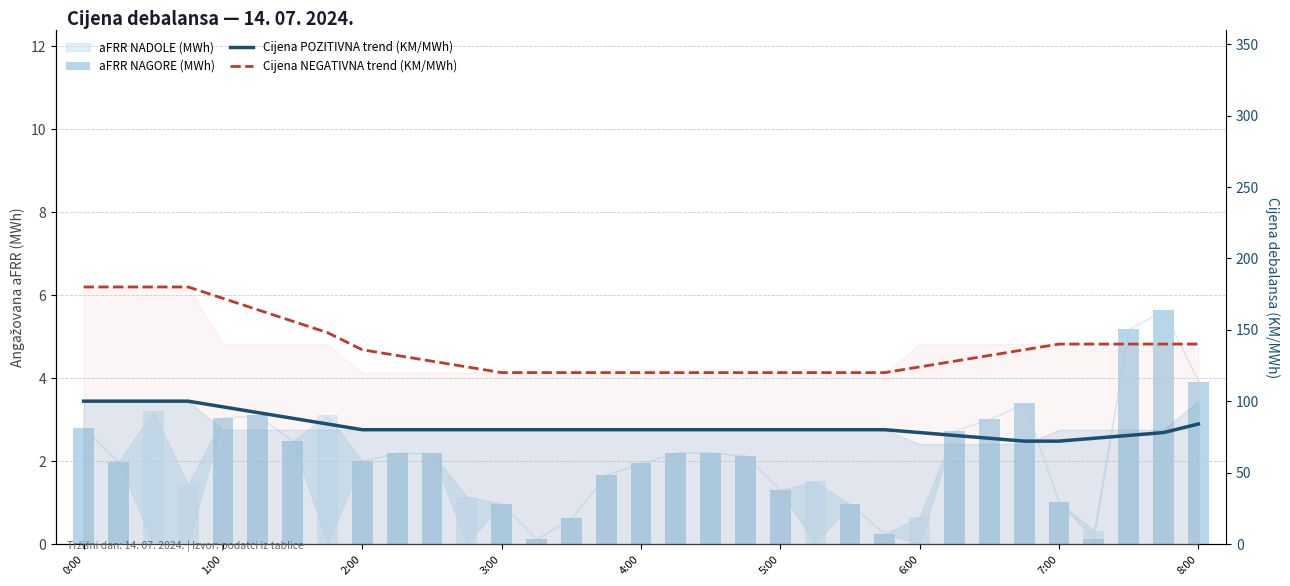

Rank the series at 5:00 from highest to lowest value.

Cijena NEGATIVNA trend (KM/MWh), Cijena POZITIVNA trend (KM/MWh), aFRR NAGORE (MWh)